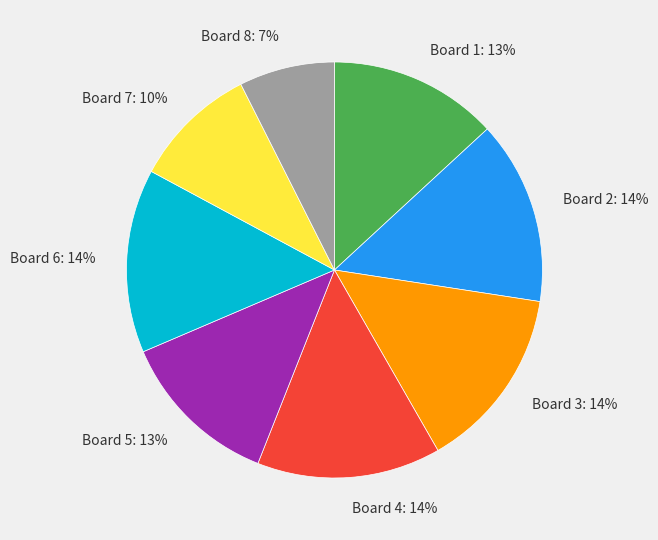

True or false: Board 4 accounts for 14% of the total.

True